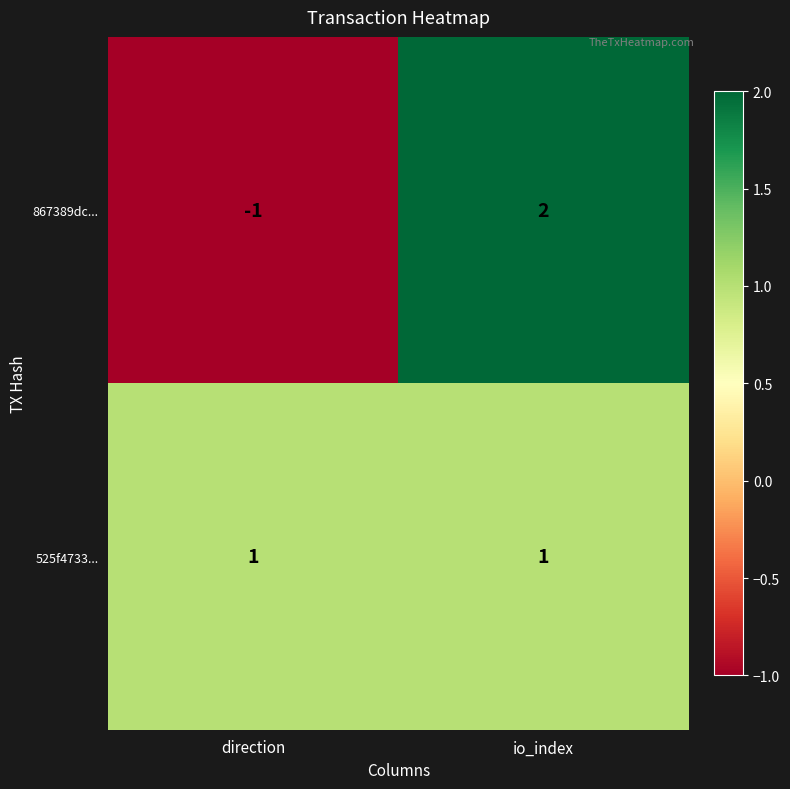

Rank the categories by 867389dc... value from lowest to highest.

direction, io_index